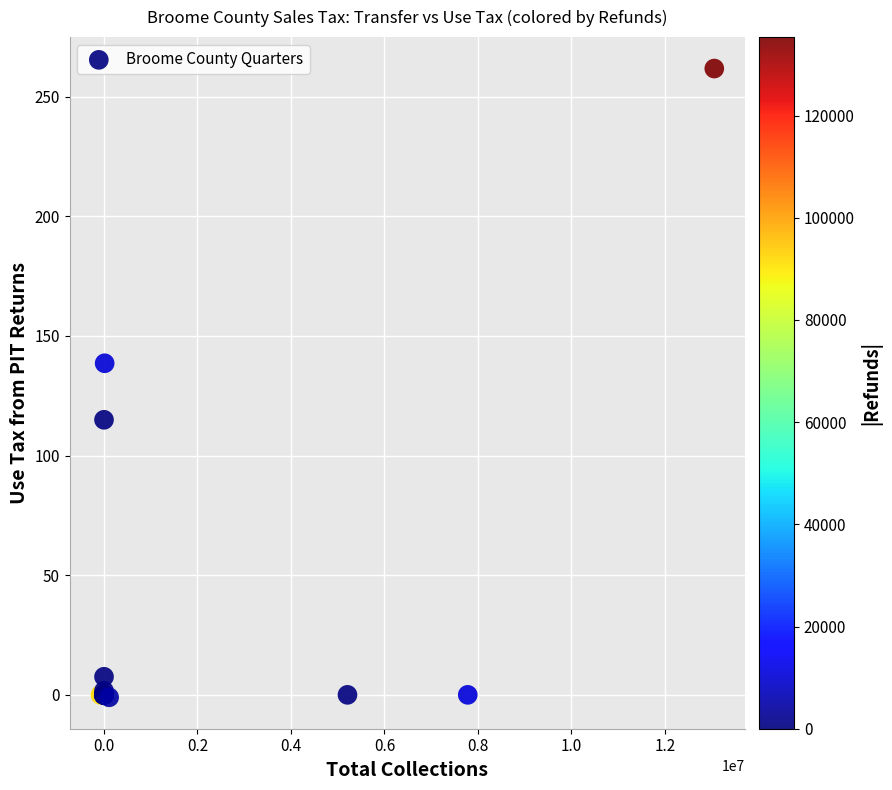

What Y value in the scatter plot is closest to 130?

138.6